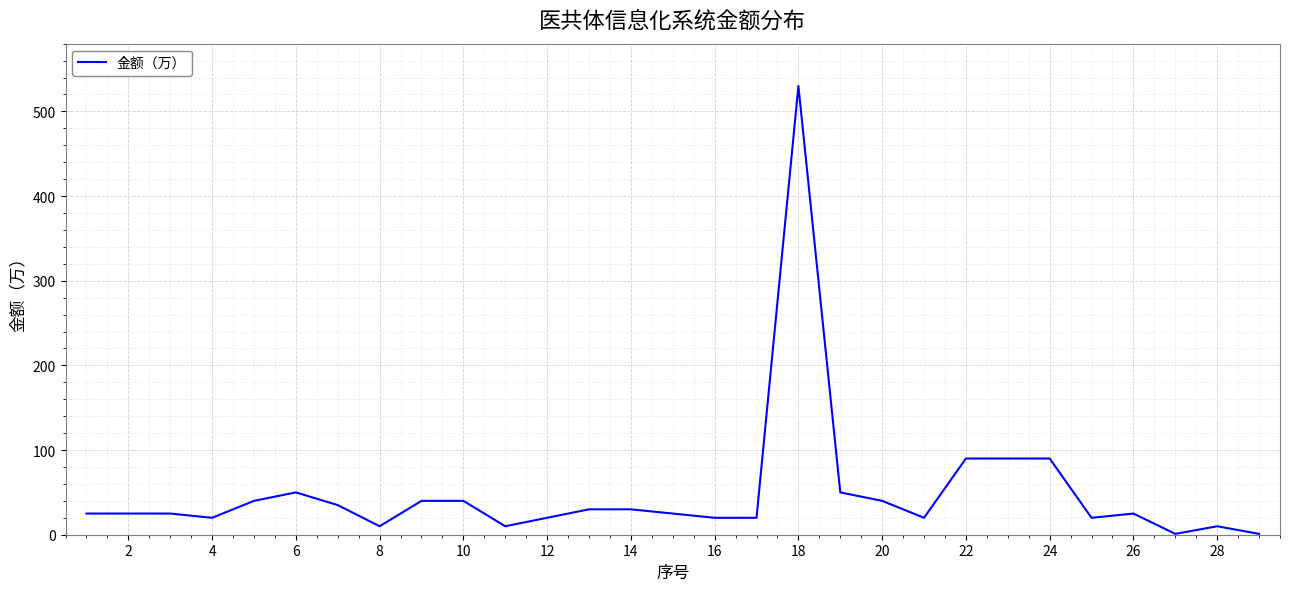

What is the maximum value shown in the chart?

530